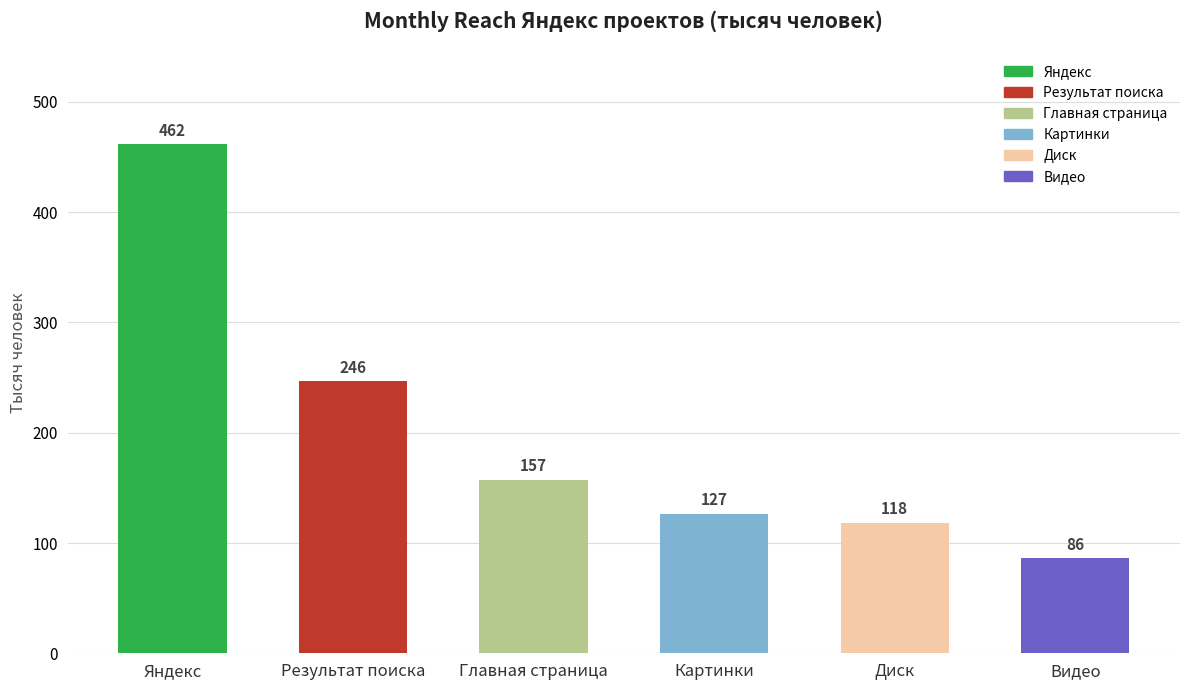

What is the average value?

199.5